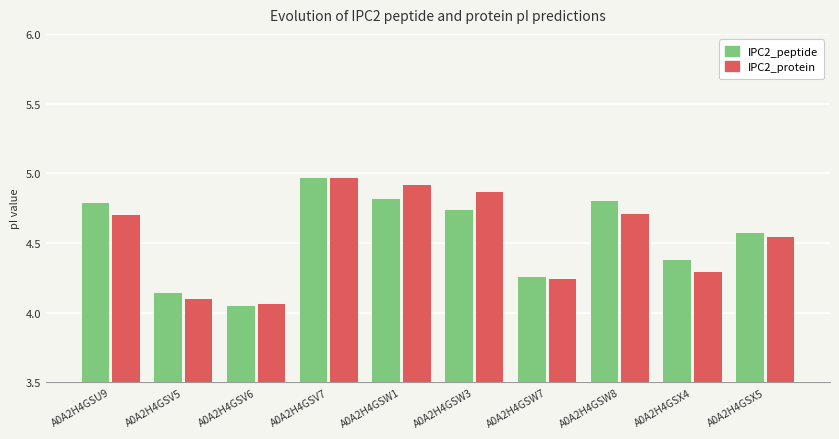

Which series changed the most between A0A2H4GSU9 and A0A2H4GSW7?

IPC2_peptide